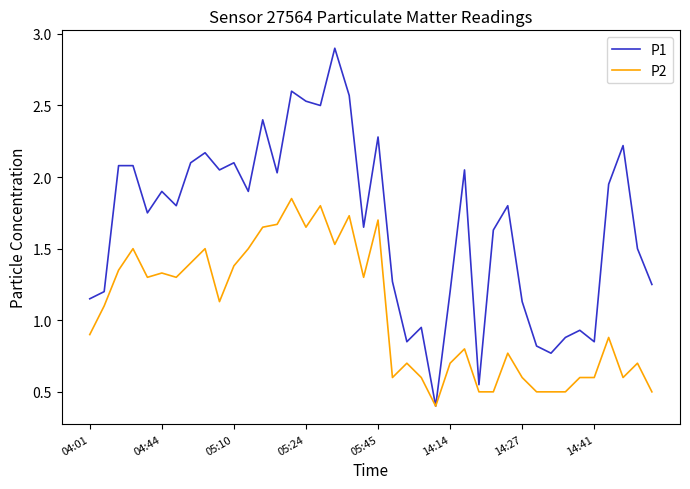

What is the maximum value for P1?

2.9